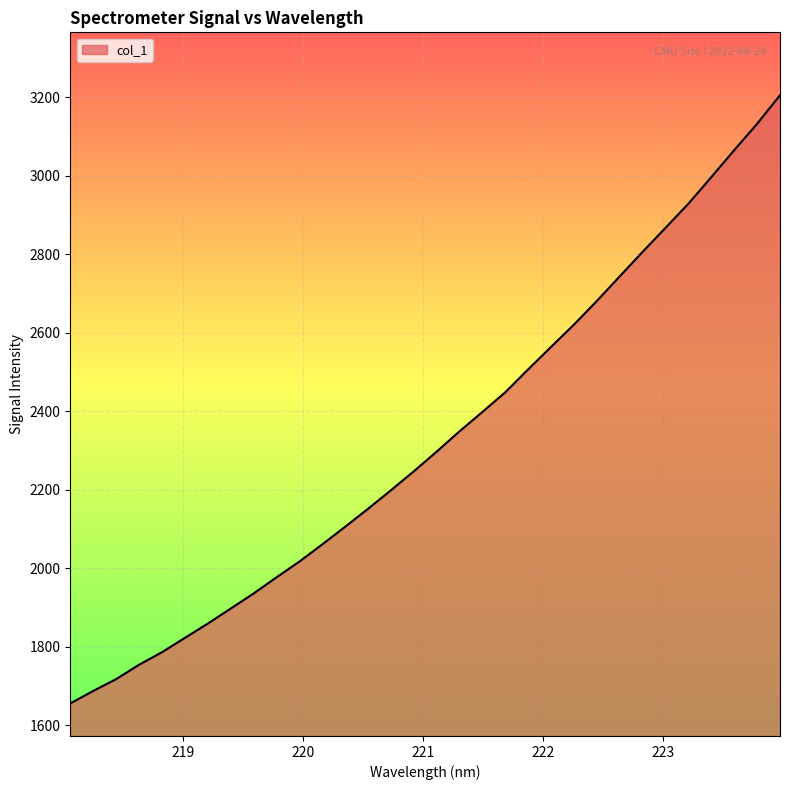

What is the maximum value shown in the chart?

3204.7